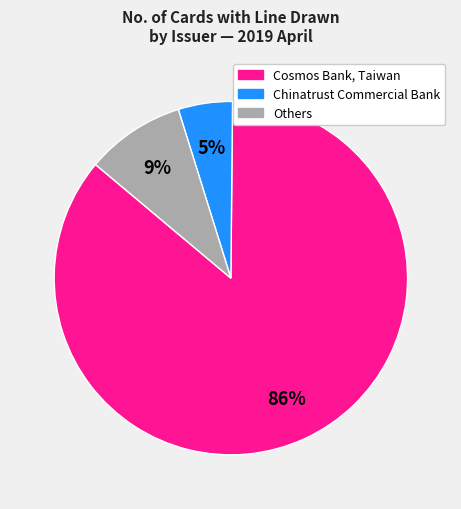

Is there any slice that represents more than half of the pie?

Yes